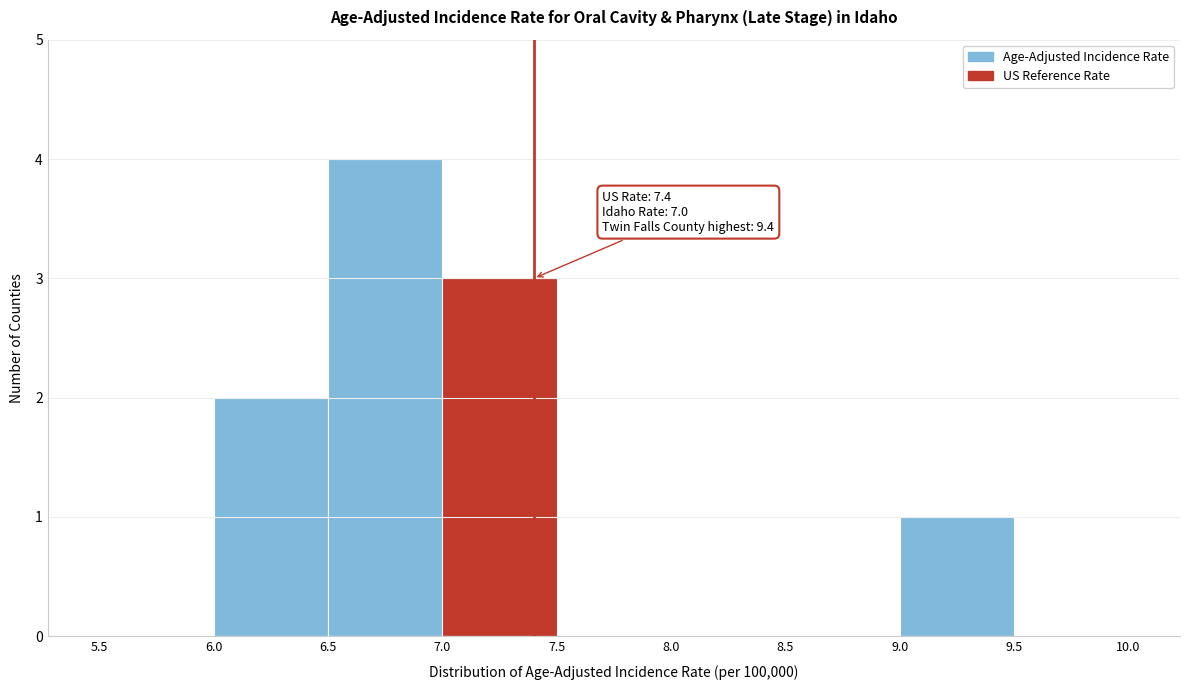

Which range on the x-axis has the tallest bar?

6.5 to 7.0